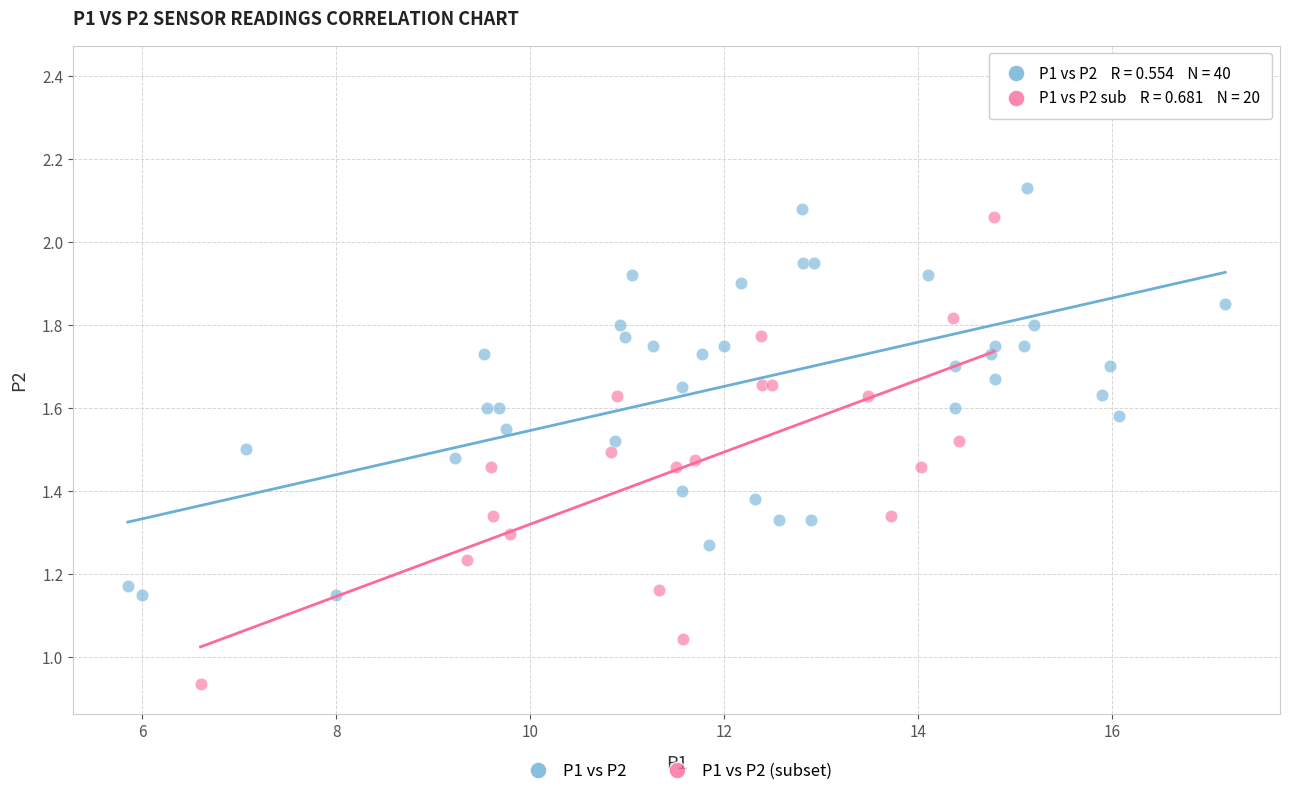

Which series contains the lowest Y value?

P1 vs P2 (subset)